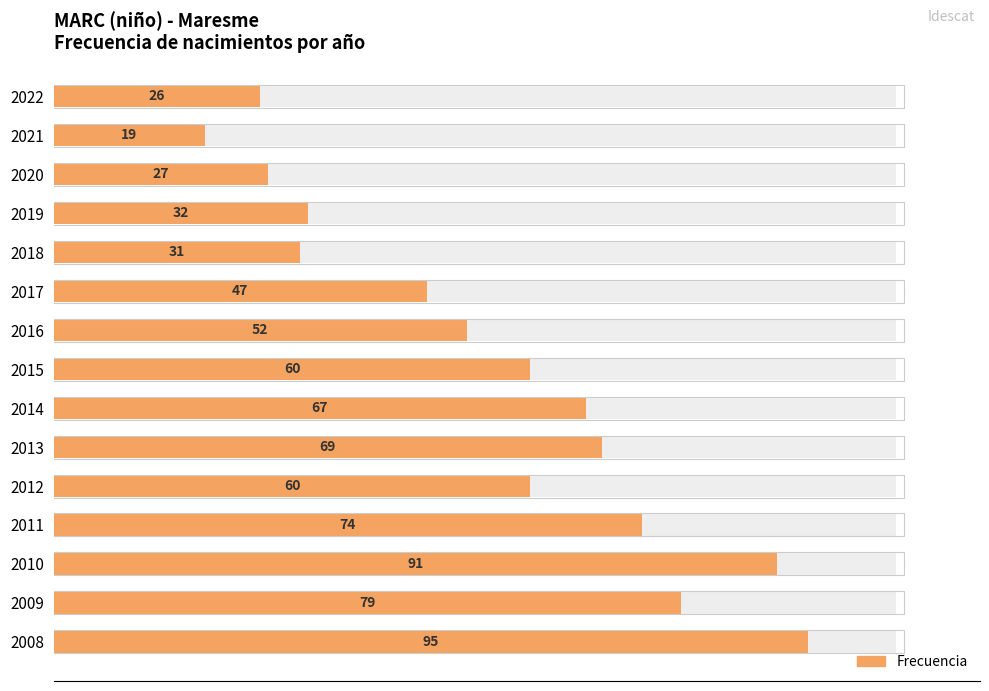

Between 2012 and 2011, which is larger?

2011